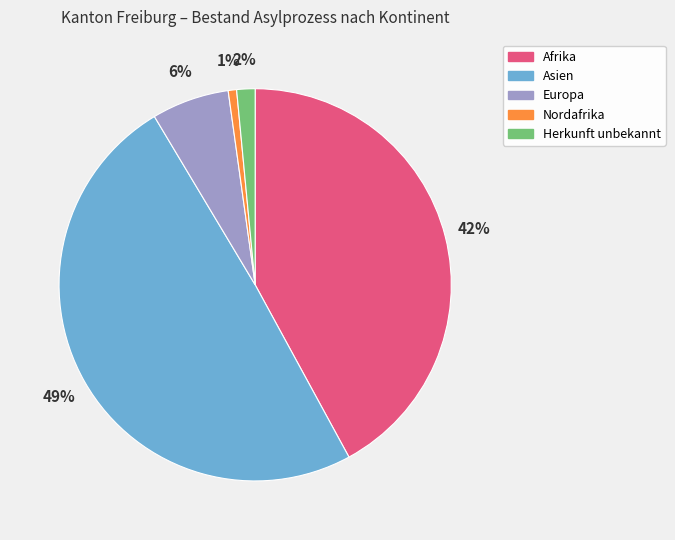

Count the number of slices in the pie.

5